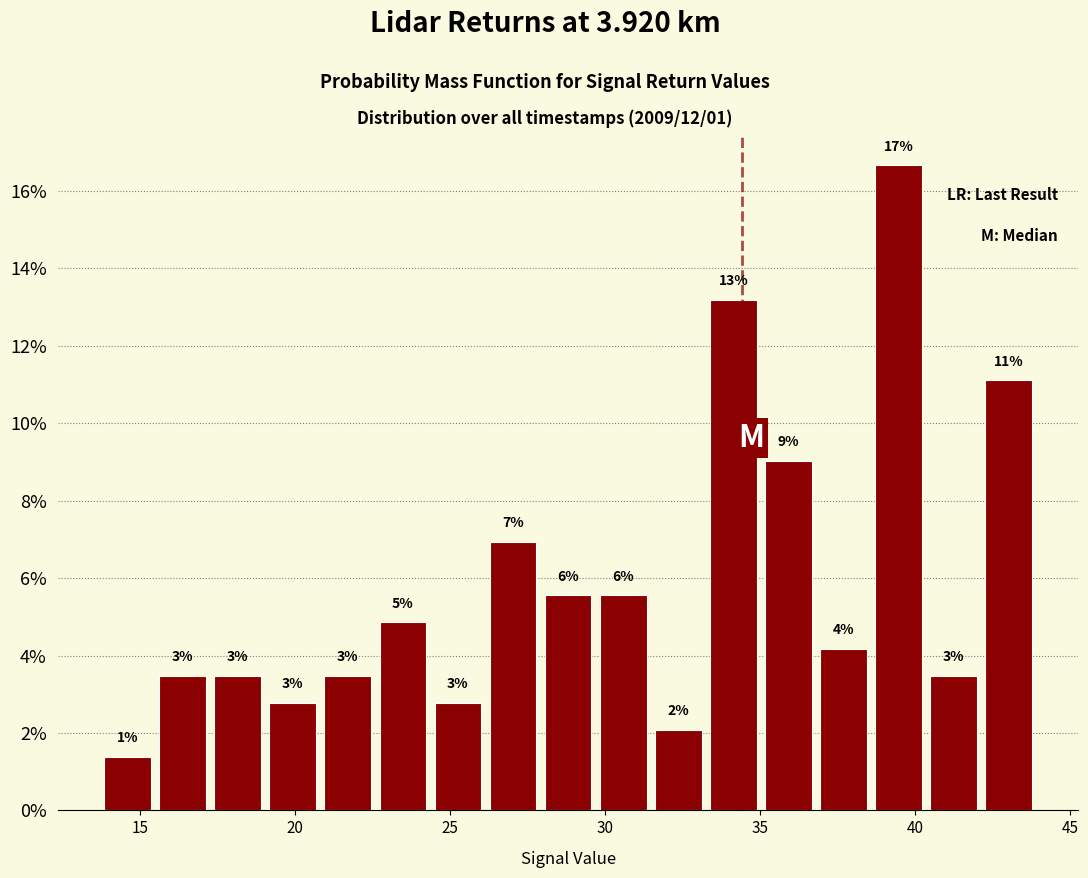

Read against the x-axis, roughly where is the centre of the tallest bar?

39.5